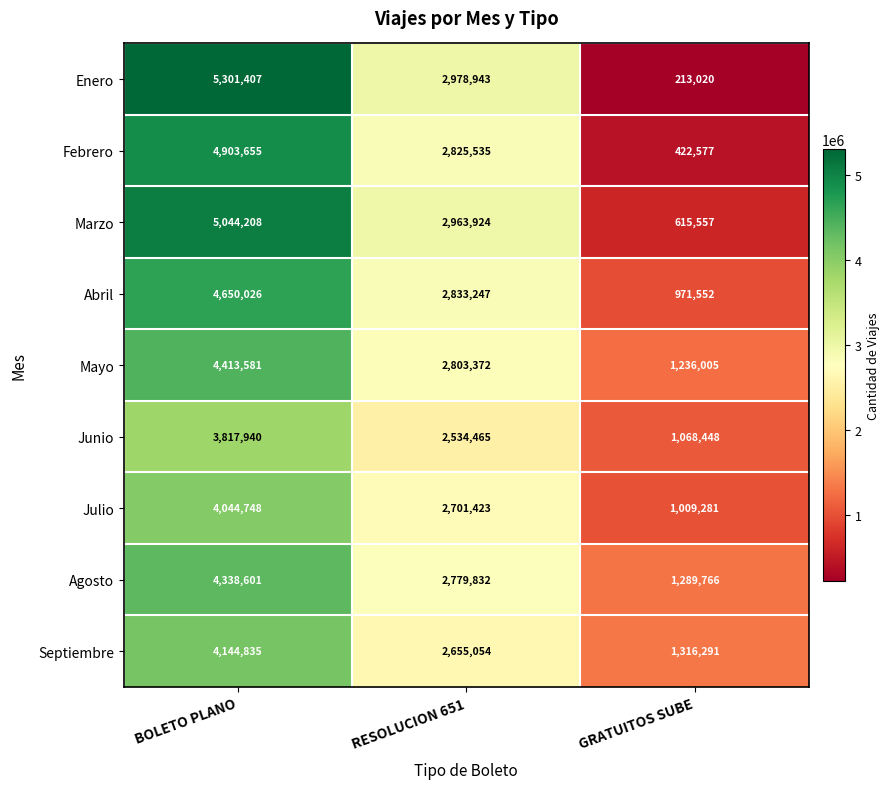

Read the Enero value at RESOLUCION 651, to the nearest 50.

2978950